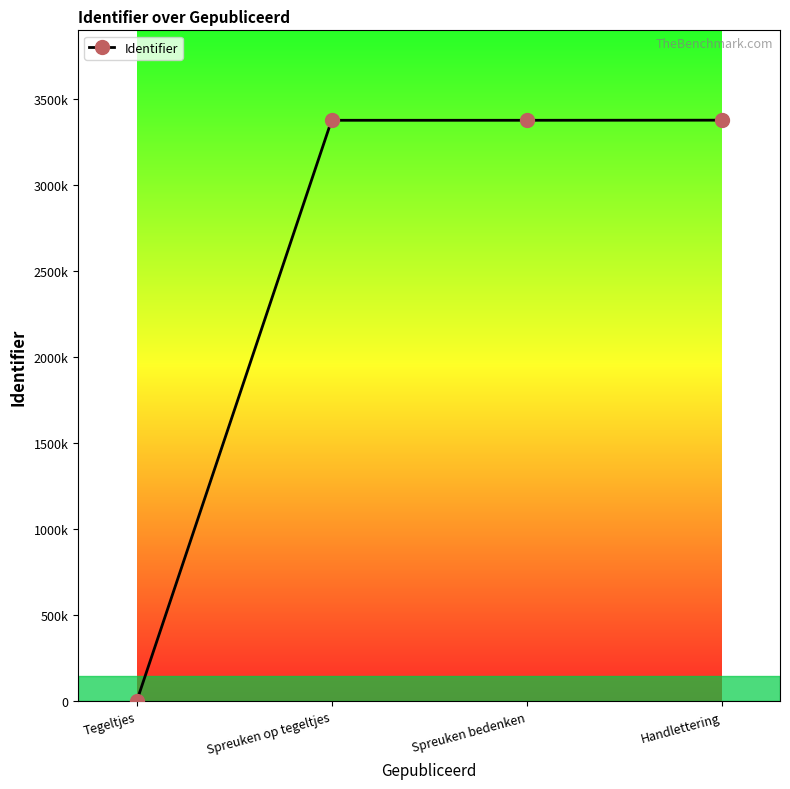

Reading left to right, what are all the values shown in this chart?

Tegeltjes=0	Spreuken op tegeltjes=3377268	Spreuken bedenken=3377271	Handlettering=3377902